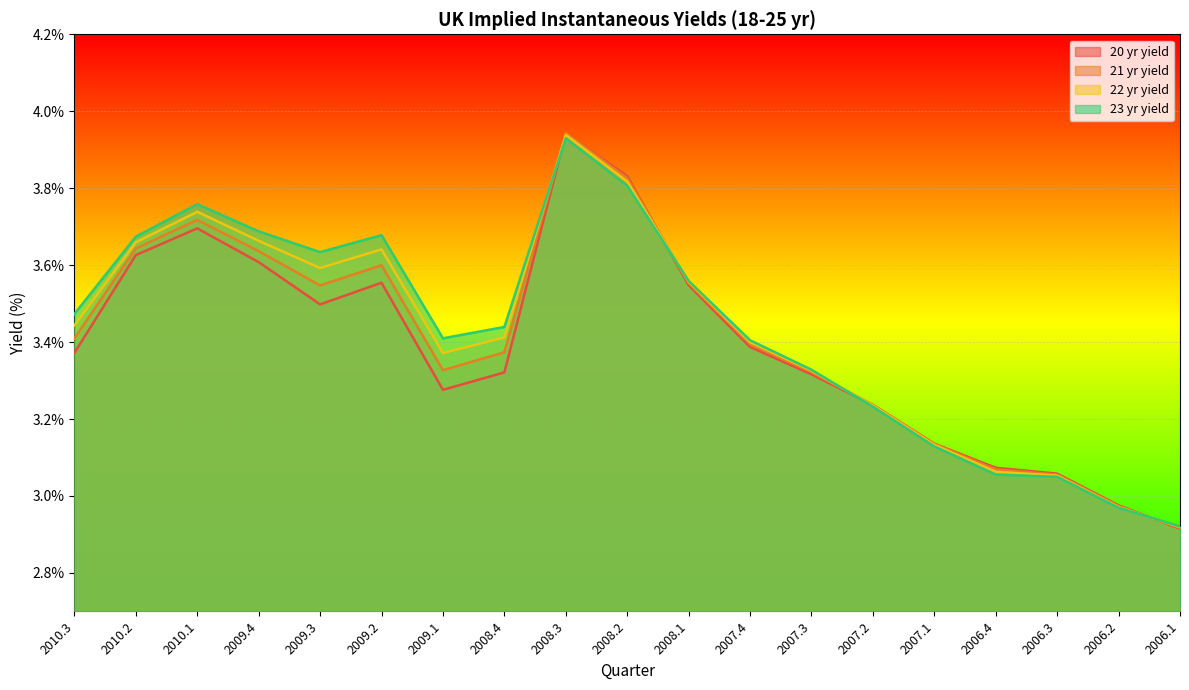

Between which two adjacent categories do 23 yr yield and 21 yr yield first intersect?

2008.4 and 2008.3